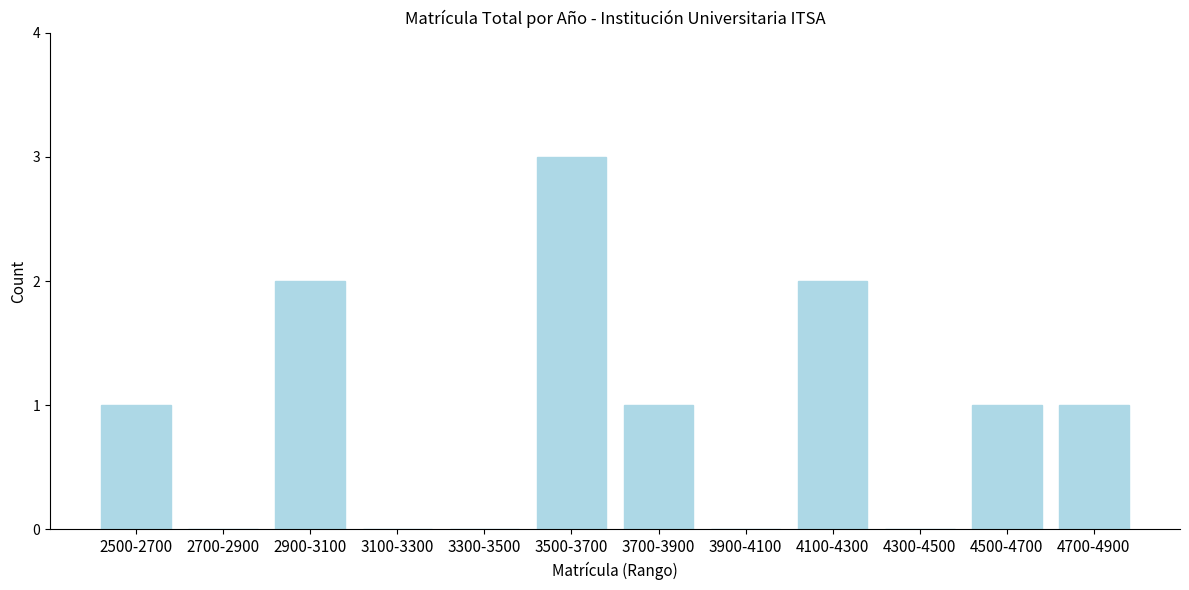

Reading left to right, what are all the values shown in this chart?

2500-2700=1	2700-2900=0	2900-3100=2	3100-3300=0	3300-3500=0	3500-3700=3	3700-3900=1	3900-4100=0	4100-4300=2	4300-4500=0	4500-4700=1	4700-4900=1